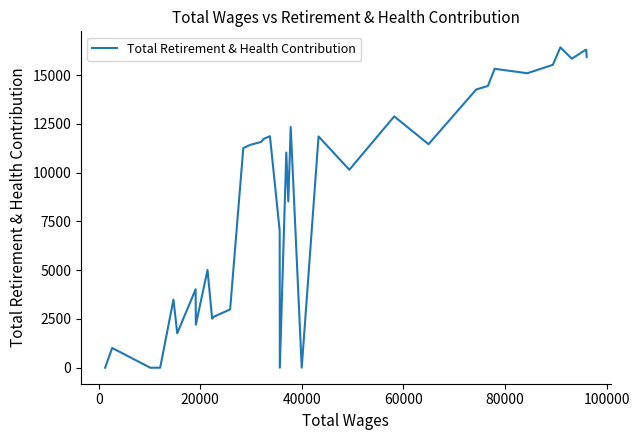

What is the difference between the maximum and minimum values?

16424